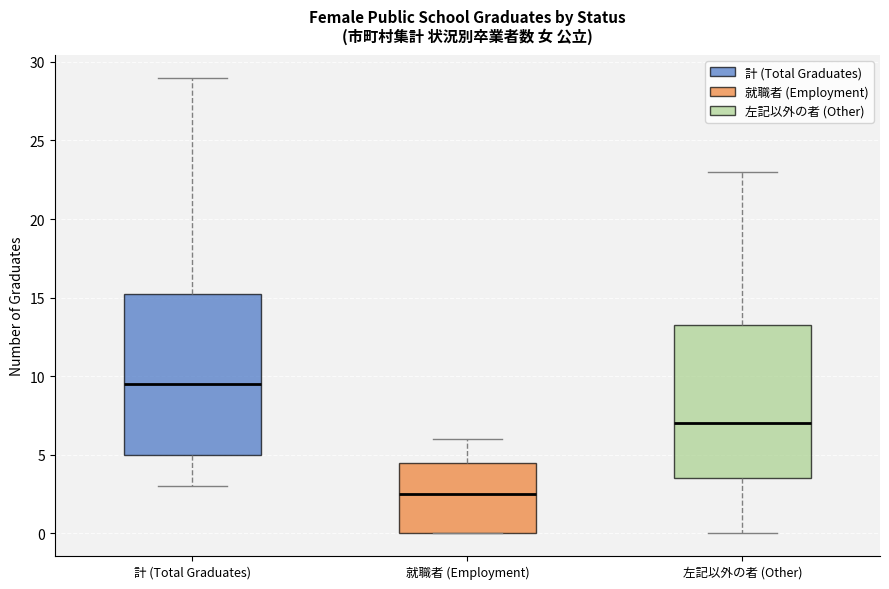

Which box is the tallest, from its lower edge to its upper edge?

計 (Total Graduates)